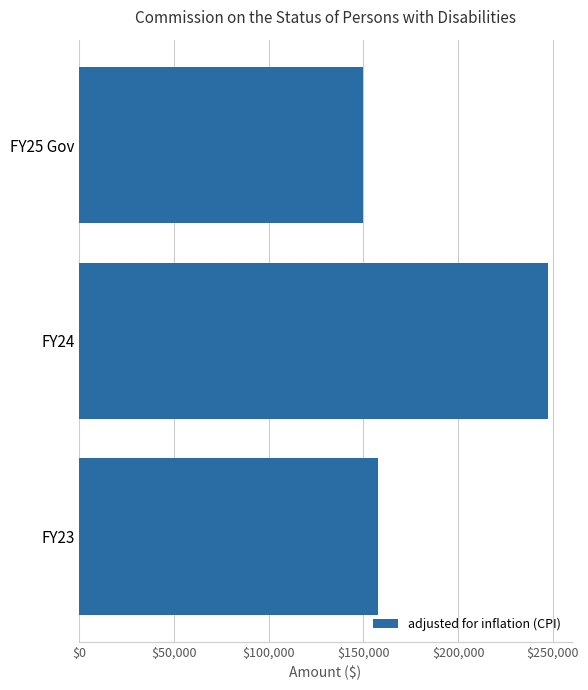

The value at FY25 Gov is 150000. True or false?

True